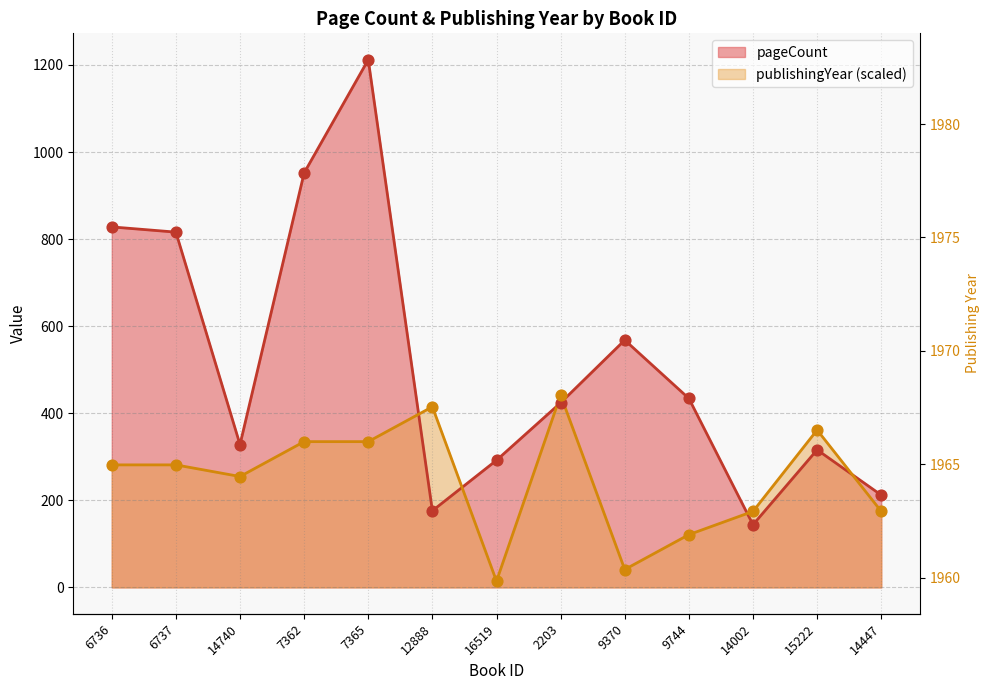

At how many categories does at least one series exceed 364?

8